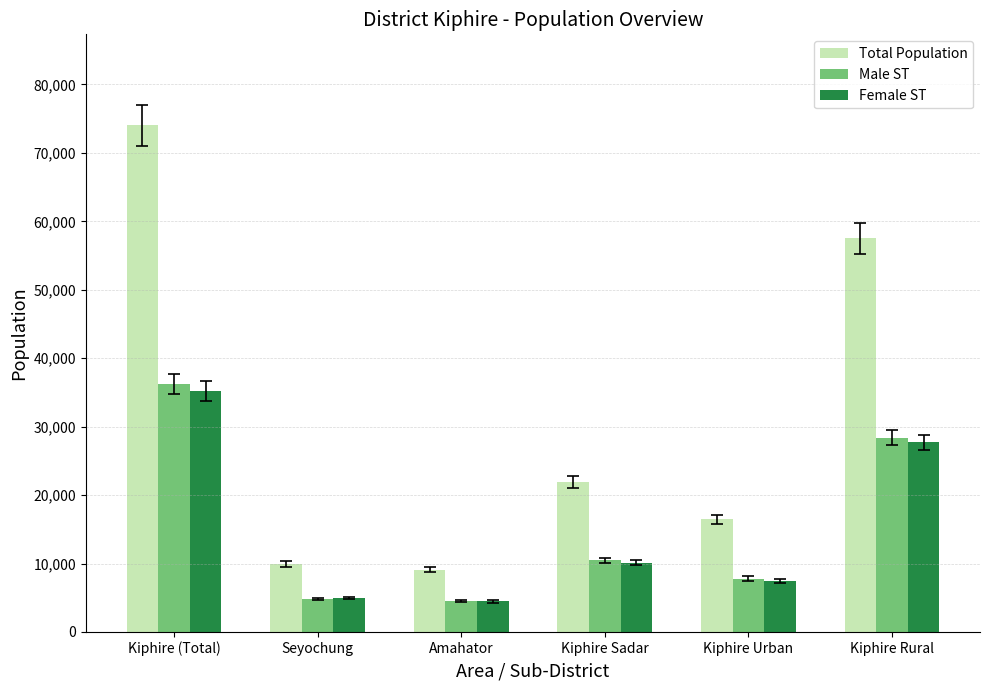

Count the number of categories in the chart.

6